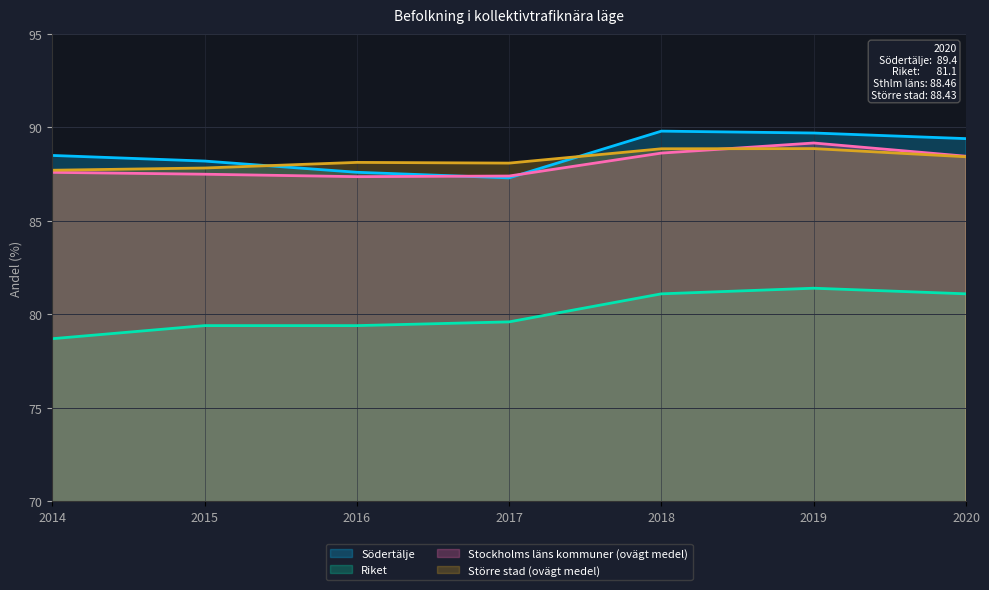

How many interior local peaks does the Stockholms läns kommuner (ovägt medel) series have?

1